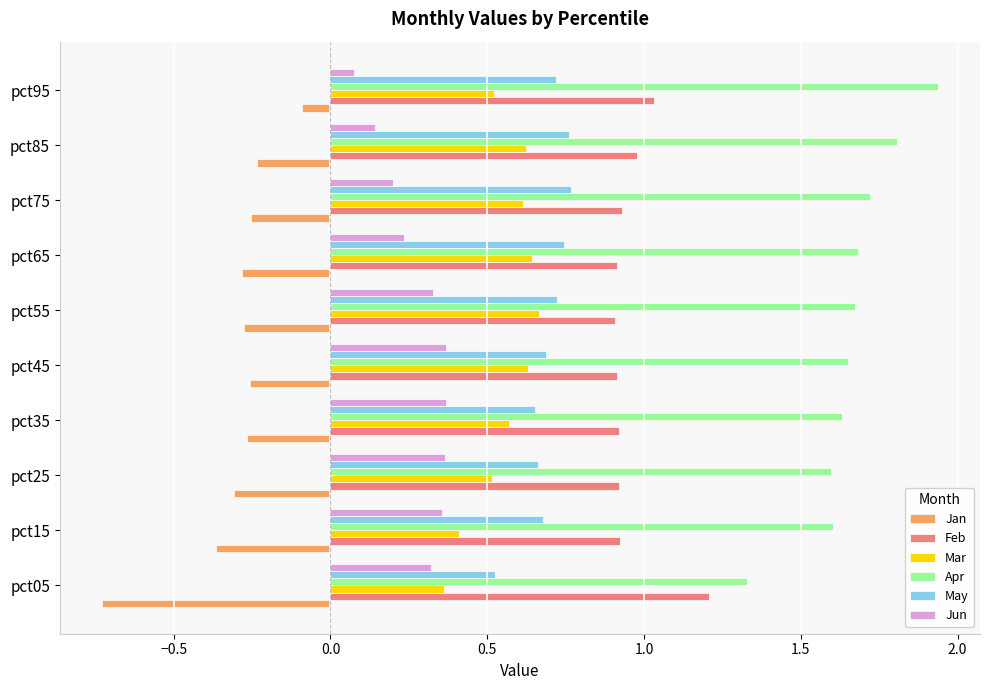

The Apr series shows 2.7 at pct45. True or false?

False